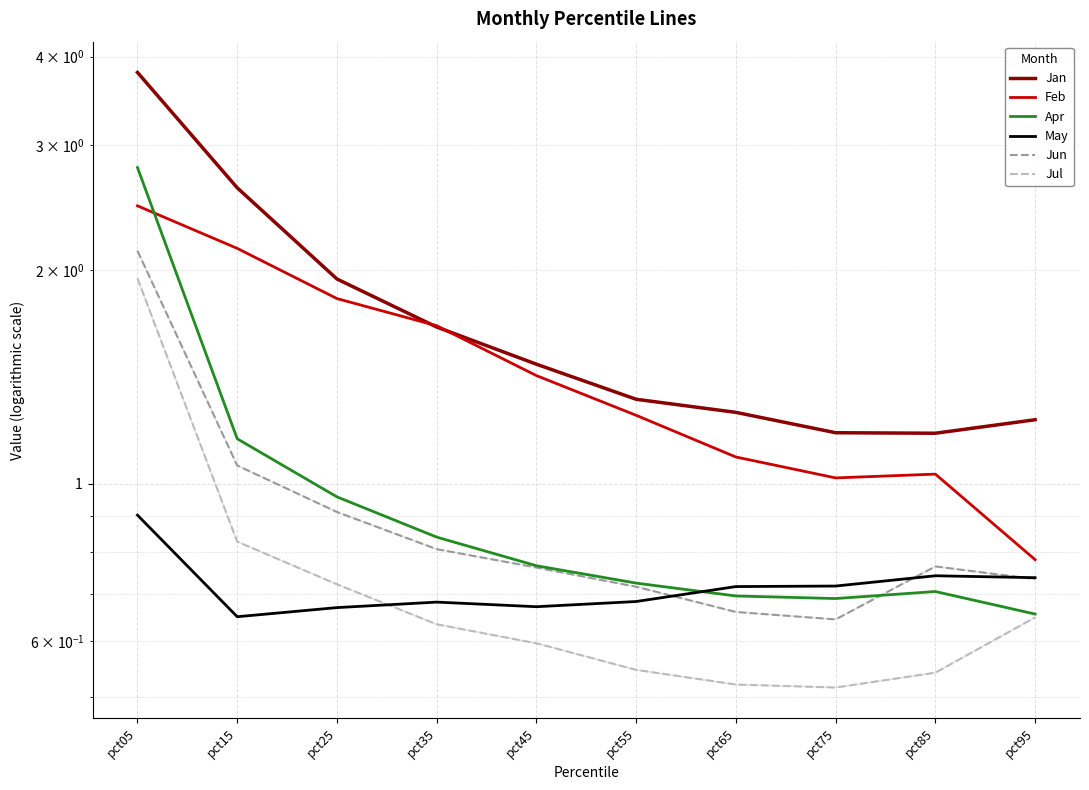

True or false: Jan has more than 1 points higher than both neighbors.

False